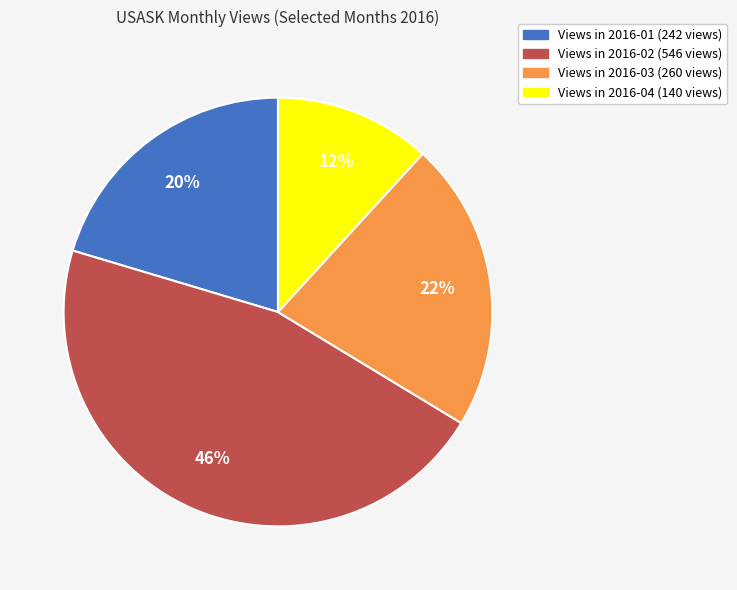

To the nearest percent, what is the difference between the largest and smallest slice percentages?

34%